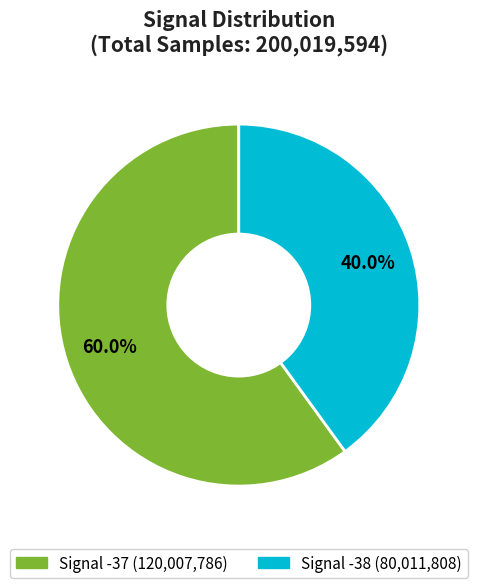

Does any single category account for the majority?

Yes